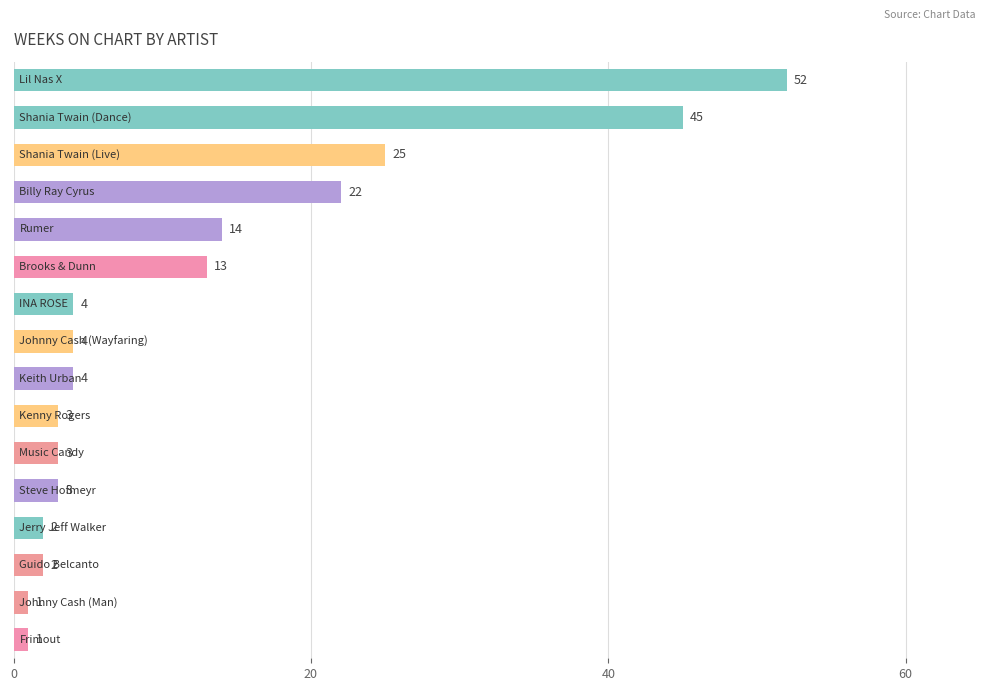

What is the difference between the maximum and second lowest values?

51